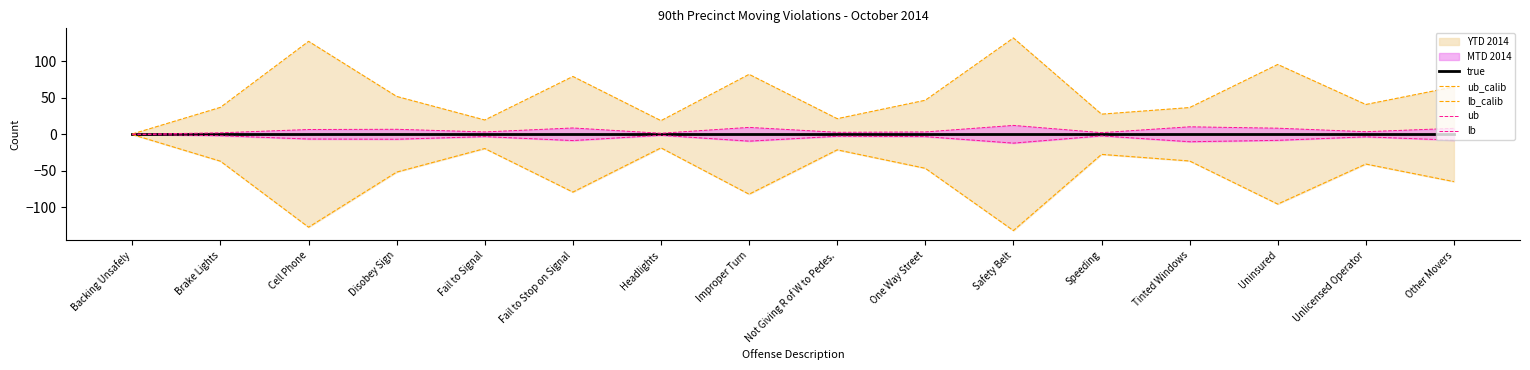

What is the value of the lb_calib point at the 7th from the left?

-18.6